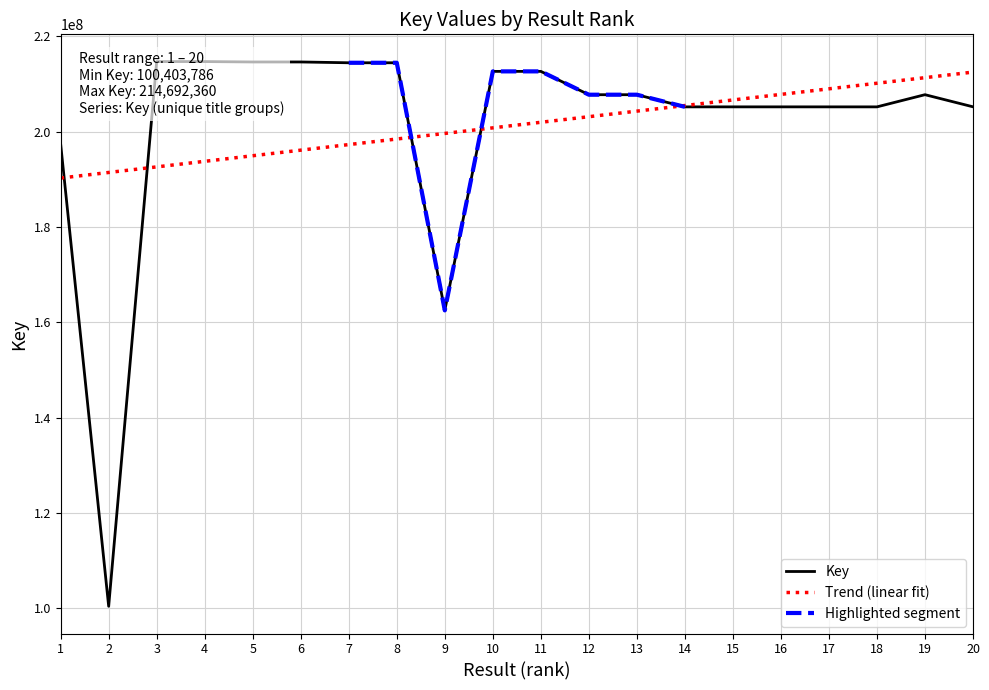

How many points are higher than both their immediate neighbors (excluding endpoints)?

7